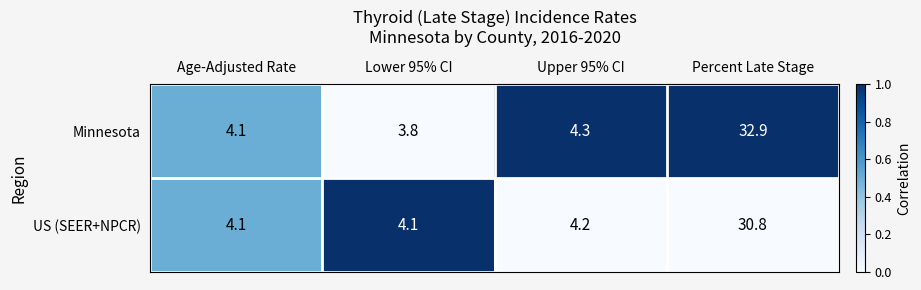

Reading left to right, list all the values displayed in this chart.

Minnesota: 4.1	3.8	4.3	32.9
US (SEER+NPCR): 4.1	4.1	4.2	30.8